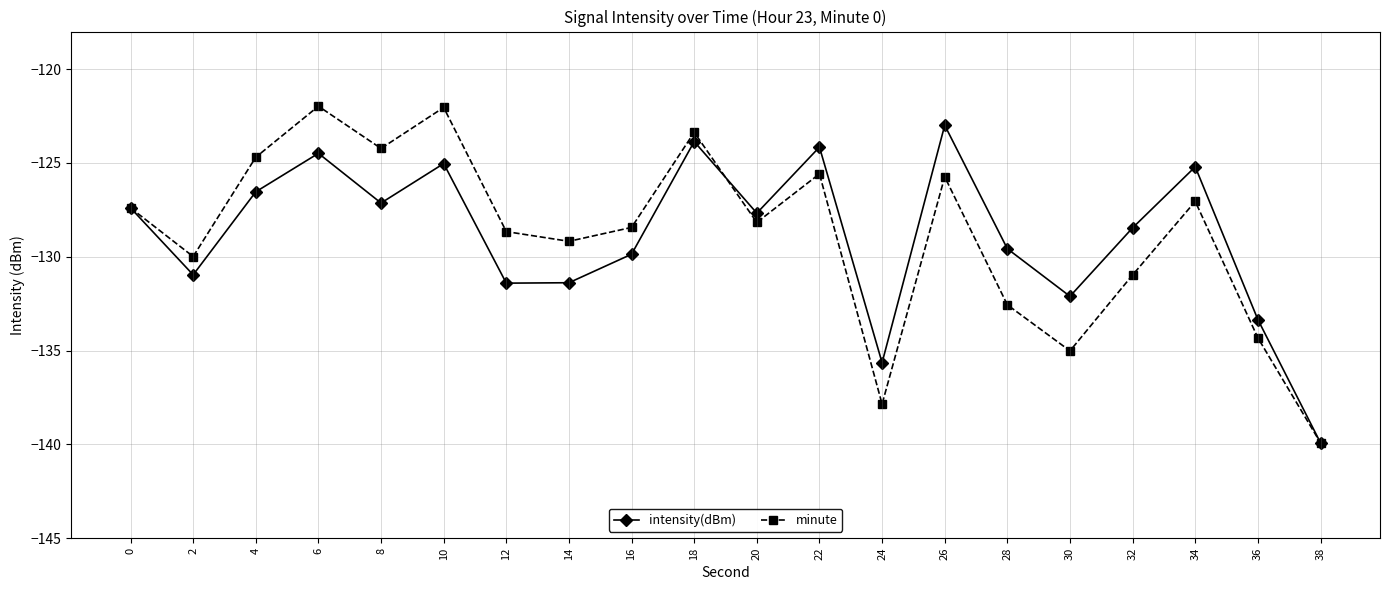

Which category has the lowest value in the intensity(dBm) series?

38